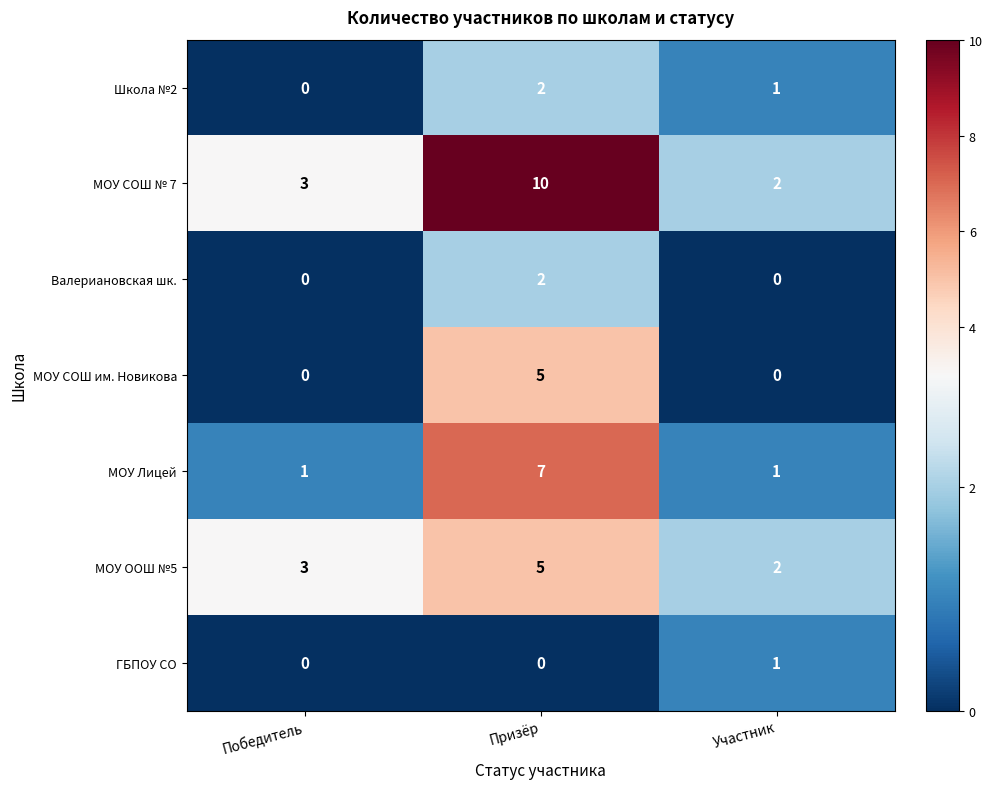

The МОУ Лицей series shows 7 at Призёр. True or false?

True